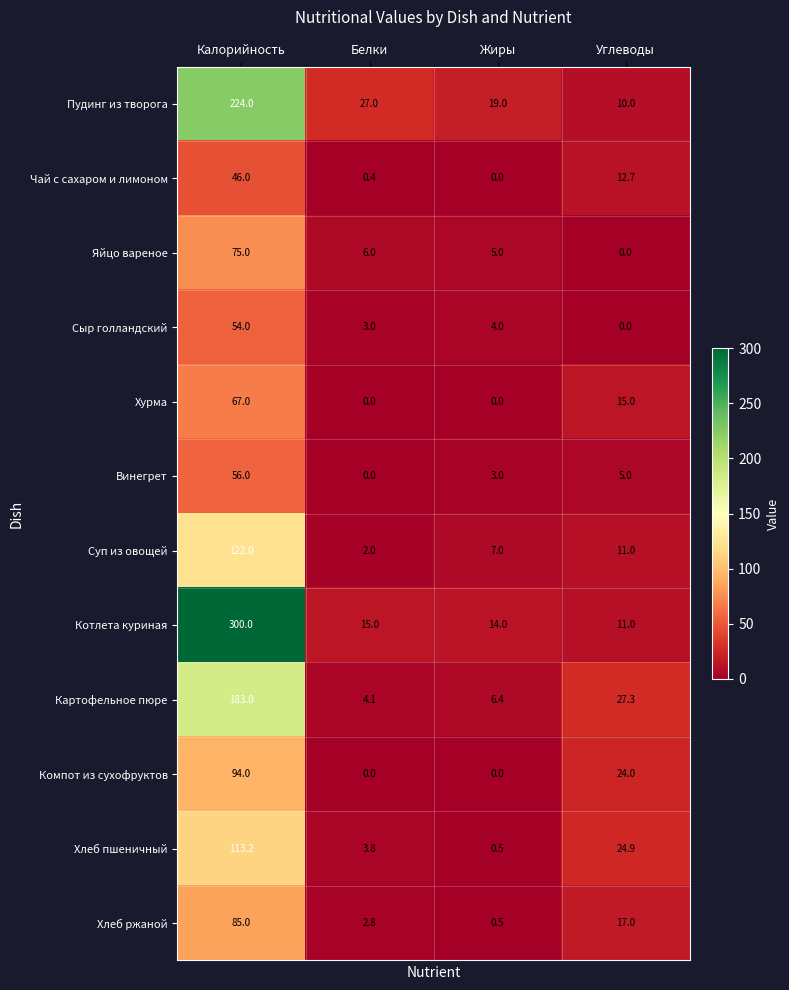

What is the sum of all Хлеб пшеничный values?

142.4